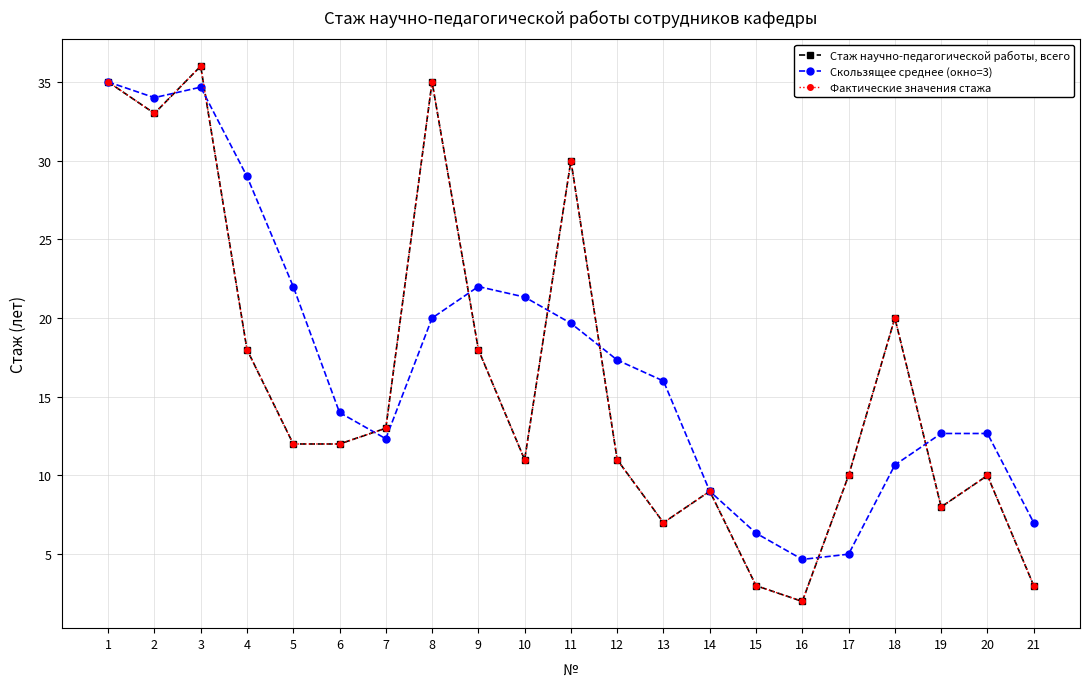

Where is Фактические значения стажа nearest to the value 19?

4